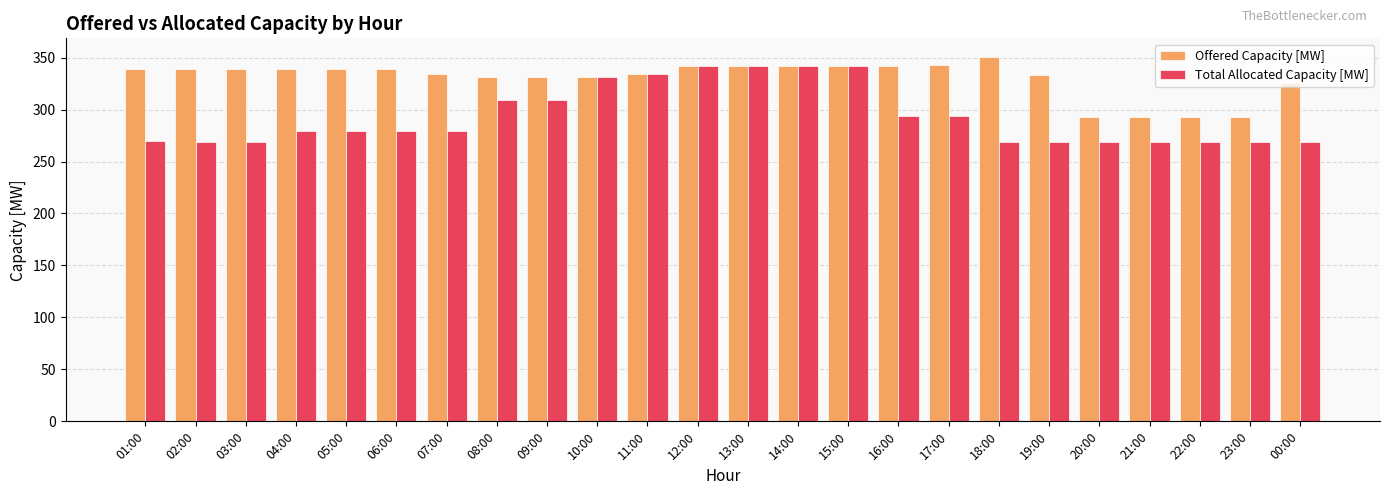

What is the highest value of the Total Allocated Capacity [MW] series?

342